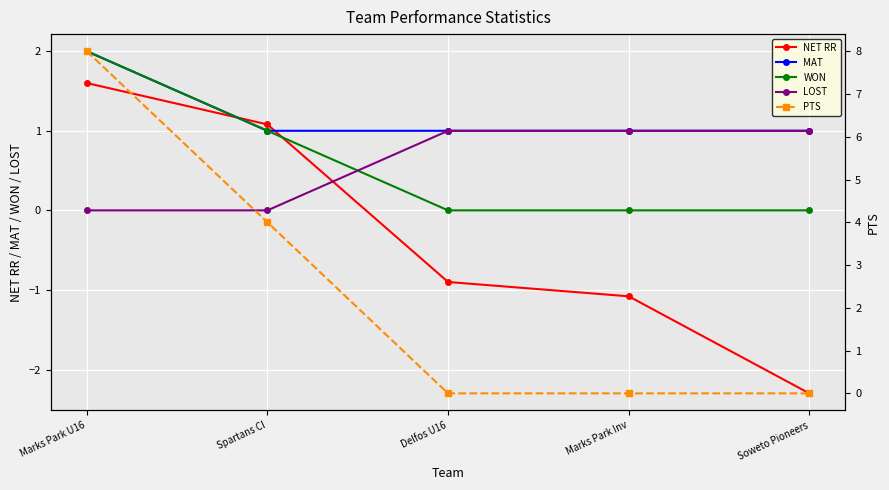

What is the lowest value of the NET RR series?

-2.3